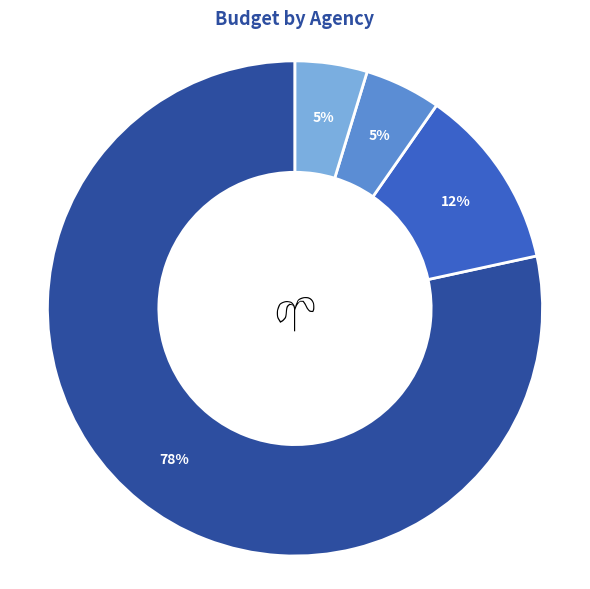

To the nearest percent, what is the average slice percentage?

25%